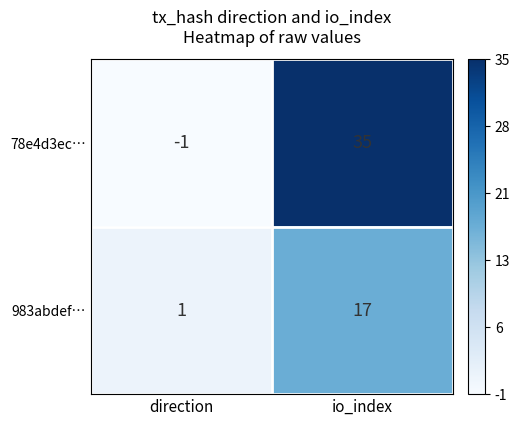

How many data points does each series have?

2